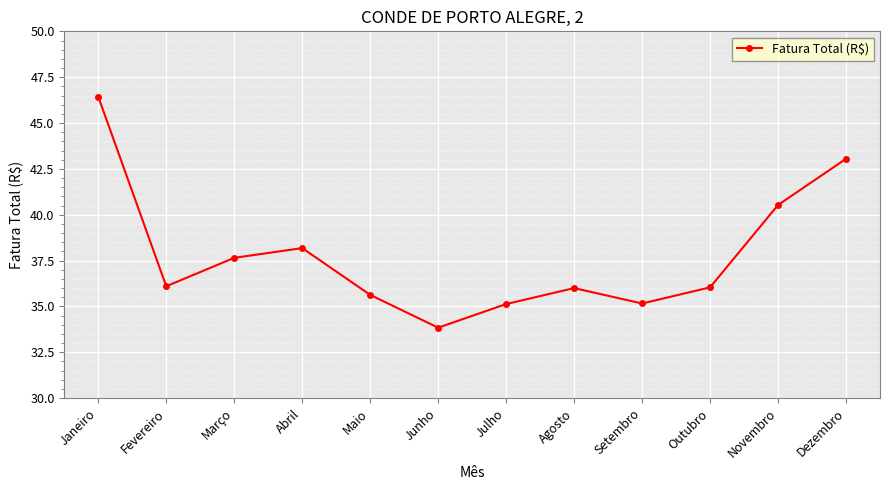

Count the number of data series in this chart.

1